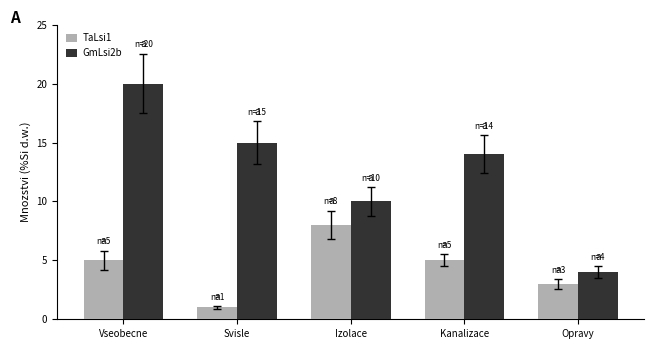

How many groups of bars are there?

5